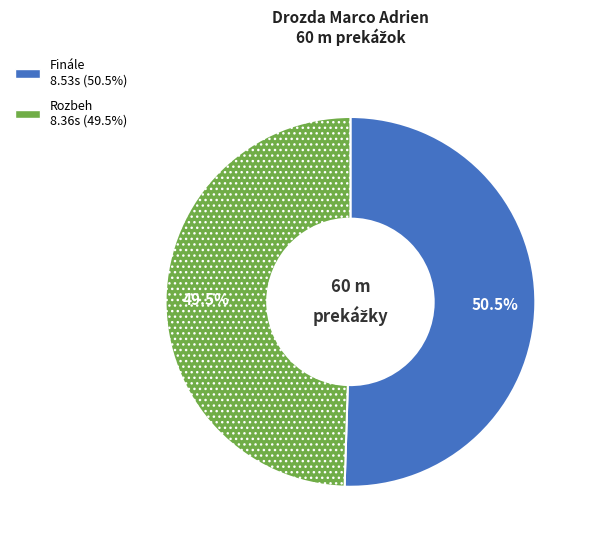

Which slice represents more than half of the pie?

Finále